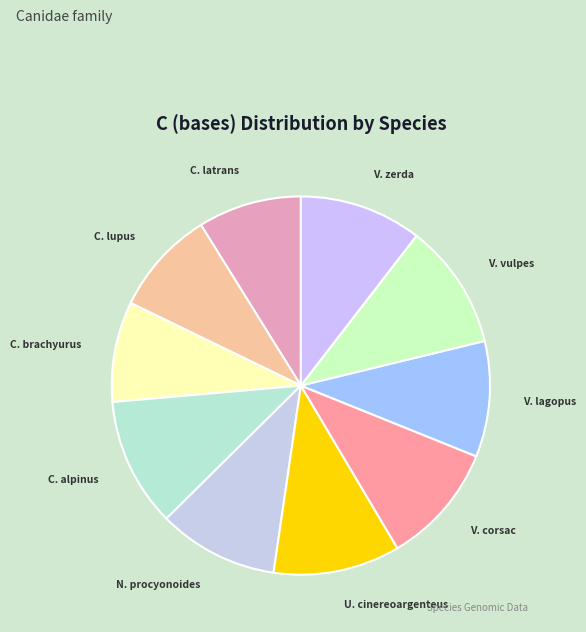

Is there a majority slice in this chart?

No